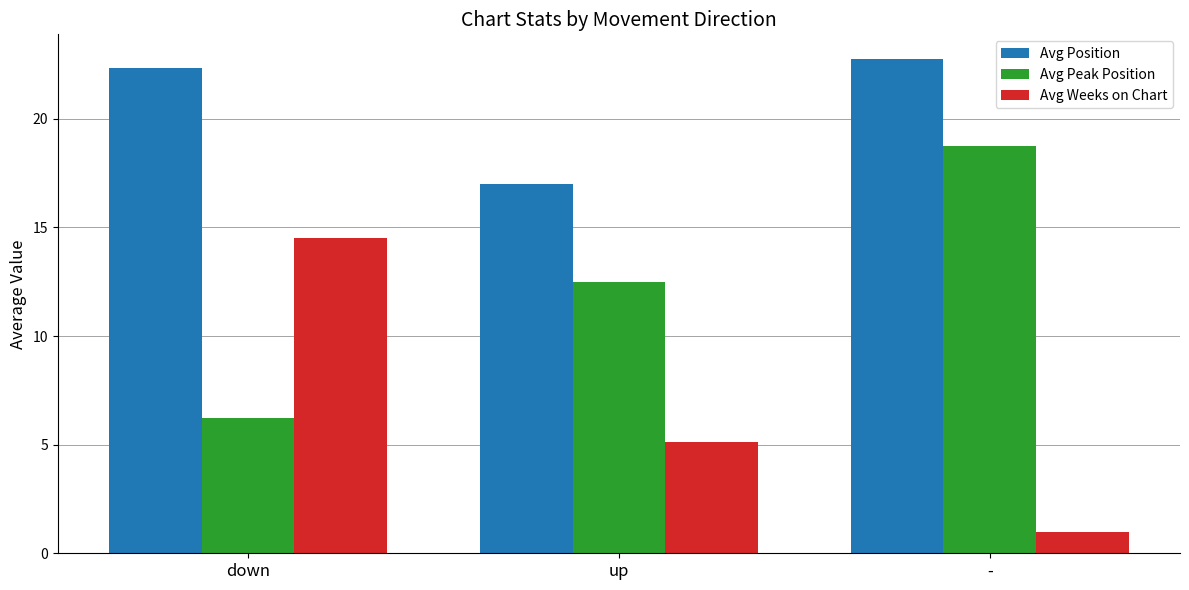

Reading right to left, what are all the values shown in this chart?

Avg Position: -=22.8	up=17.0	down=22.3
Avg Peak Position: -=18.8	up=12.5	down=6.2
Avg Weeks on Chart: -=1.0	up=5.1	down=14.5